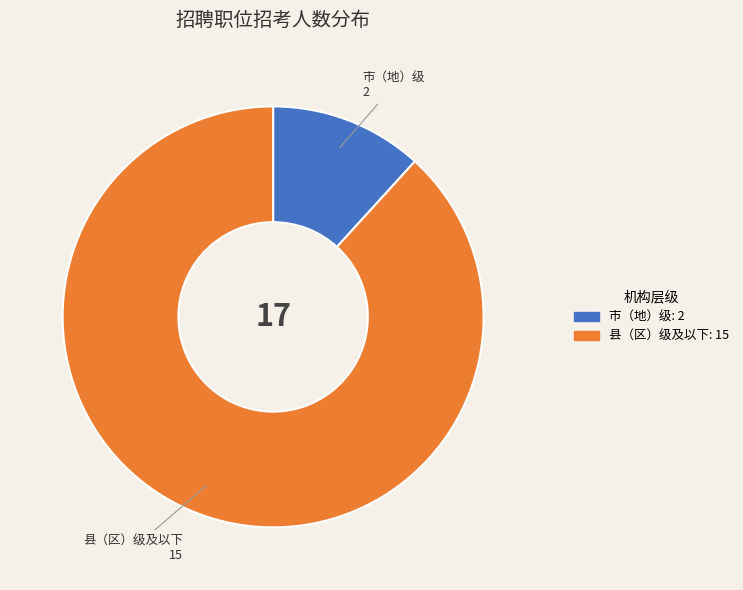

Is 市（地）级 the majority of the pie?

No